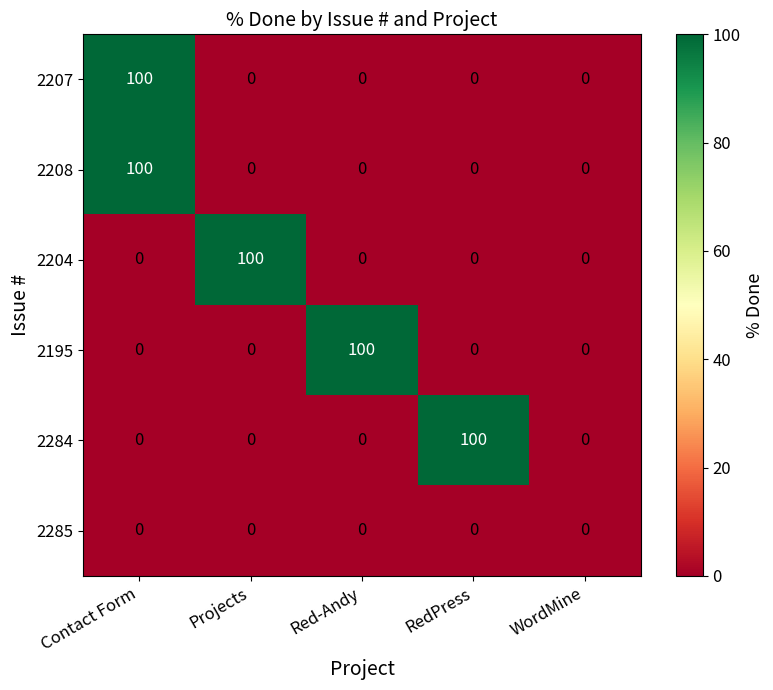

At which category is the sum across all series the highest?

Contact Form